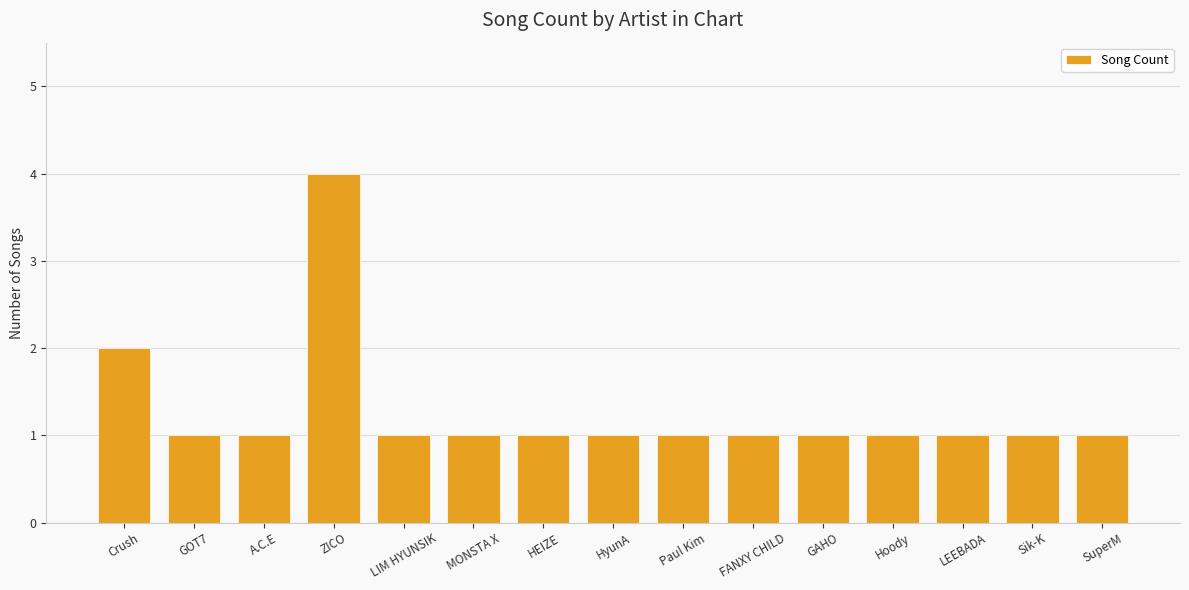

At which category does the chart reach its peak across all series?

ZICO